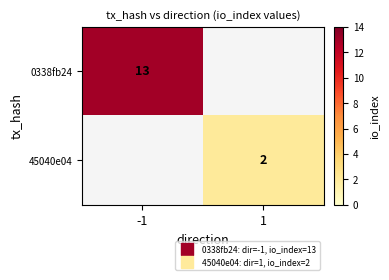

List the series in order of their peak value, highest first.

0338fb24, 45040e04